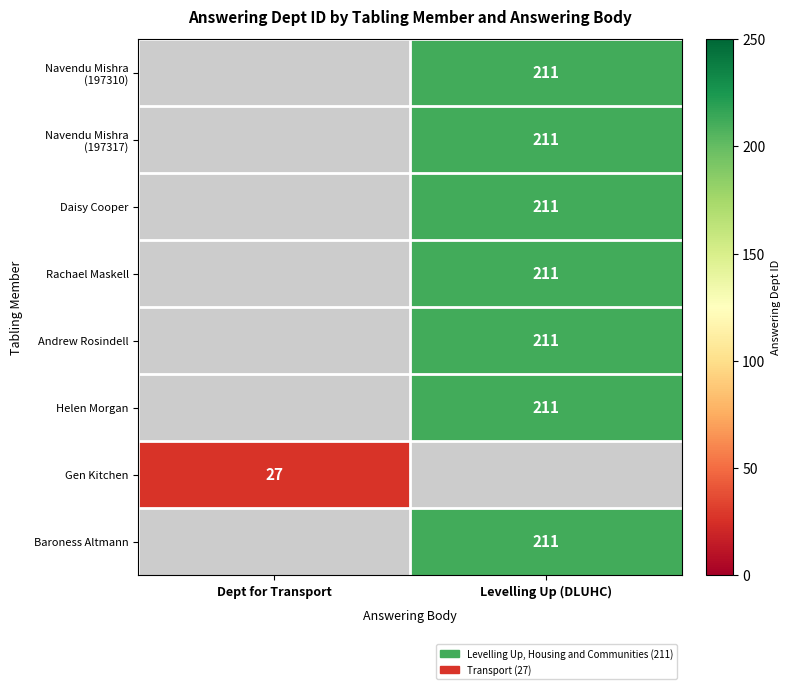

True or false: Gen Kitchen has a value of 43 at Dept for Transport.

False